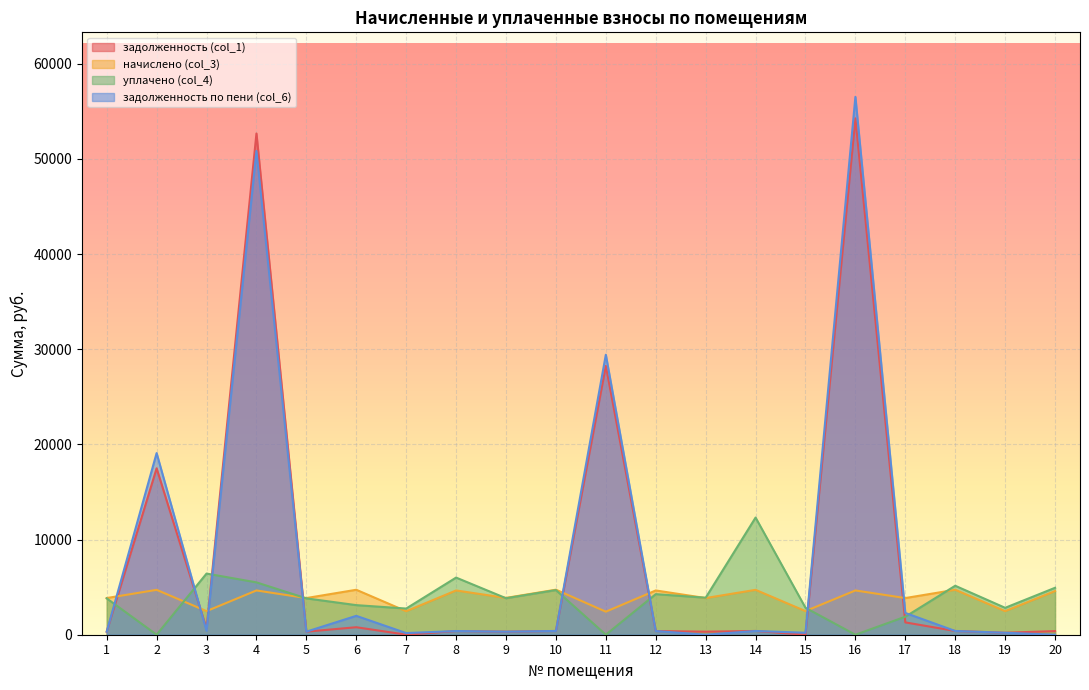

What is the value of the задолженность (col_1) point at the 13th from the left?

321.0